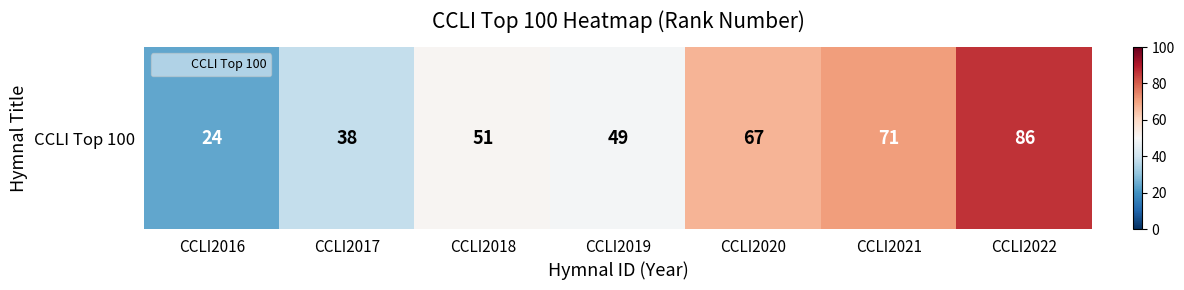

Which label corresponds to the smallest value in the chart?

CCLI2016